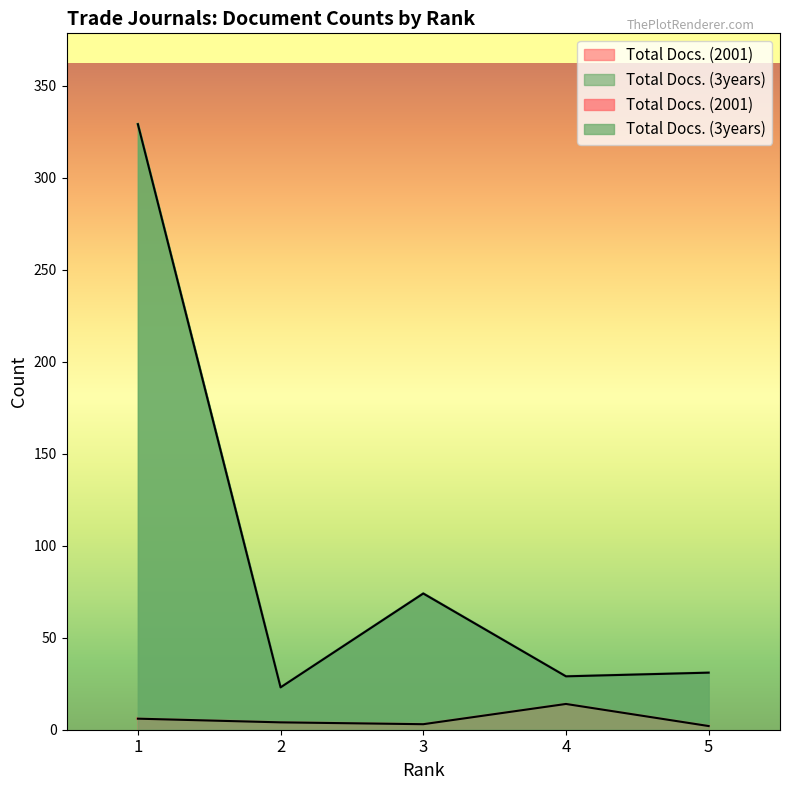

Rank the categories by Total Docs. (2001) value from lowest to highest.

5, 3, 2, 1, 4